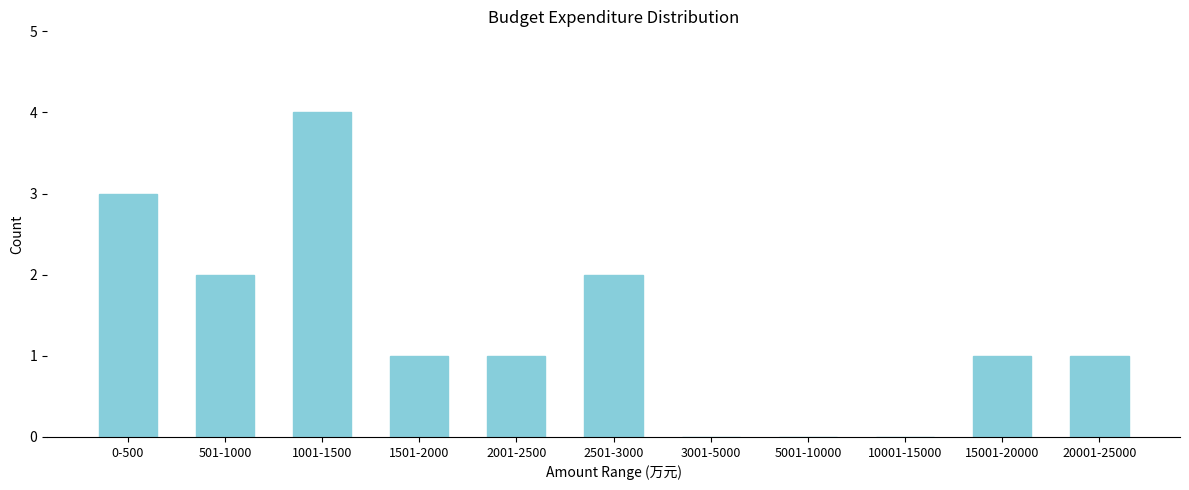

Reading right to left, list all the values displayed in this chart.

20001-25000=1	15001-20000=1	10001-15000=0	5001-10000=0	3001-5000=0	2501-3000=2	2001-2500=1	1501-2000=1	1001-1500=4	501-1000=2	0-500=3